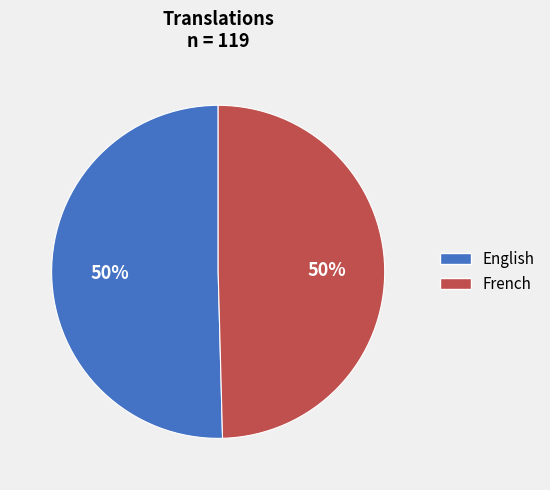

Is it true that English is 55% of the pie?

False